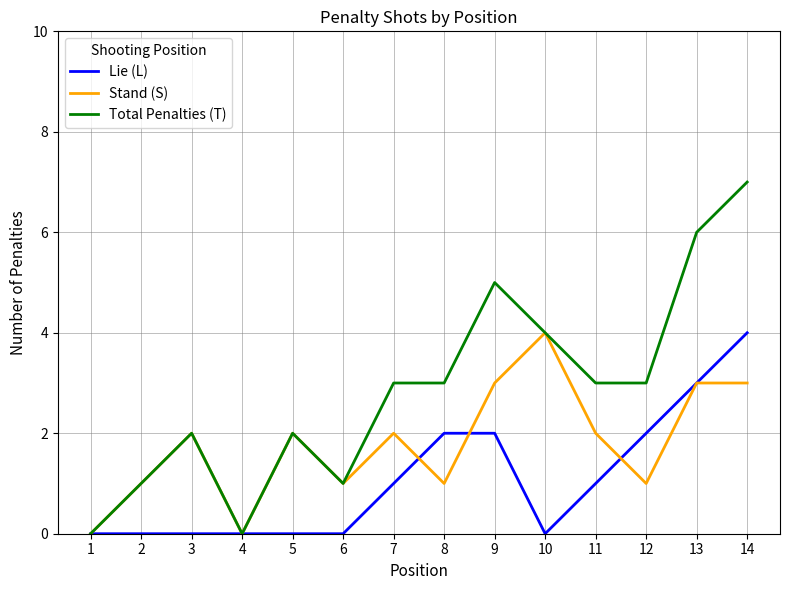

Which series has the largest range (max minus min)?

Total Penalties (T)